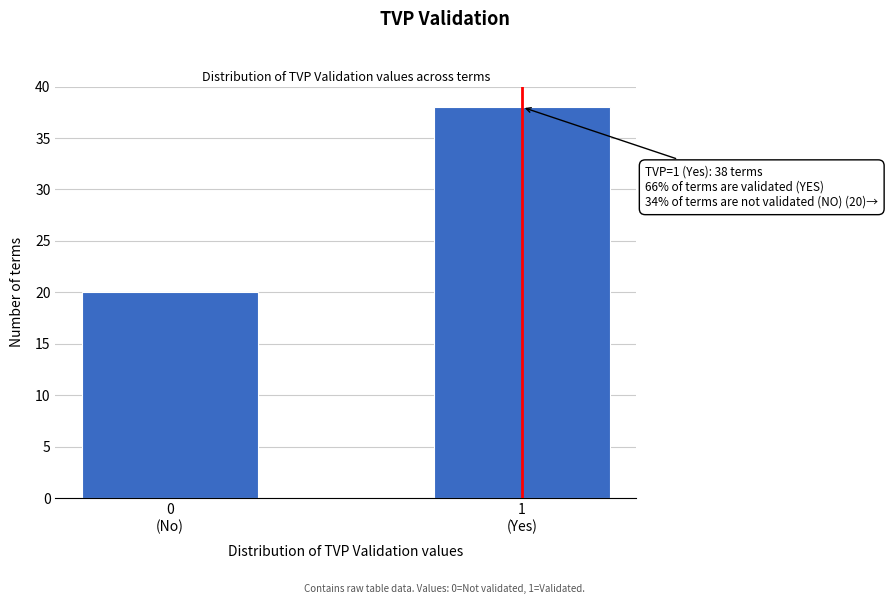

Reading left to right, what are all the values shown in this chart?

20	38